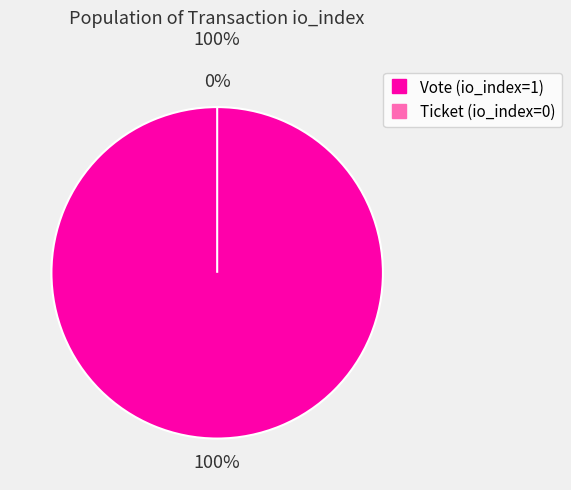

What is the total percentage of Vote (io_index=1) and Ticket (io_index=0)?

100.0%